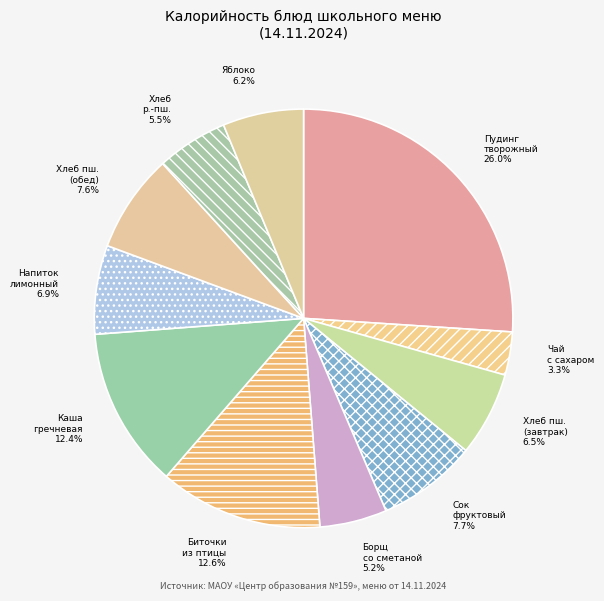

Which slice is the largest?

Пудинг творожный